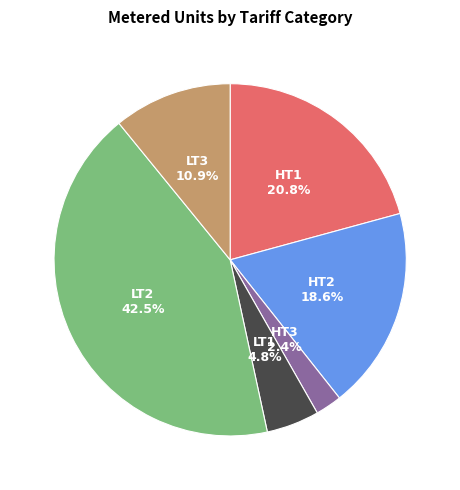

What is the largest slice in the pie chart?

LT2